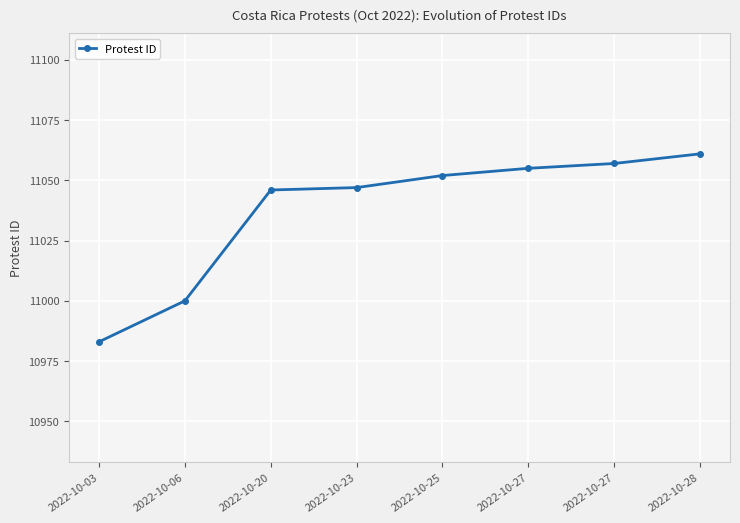

Does the chart have visible grid lines?

Yes